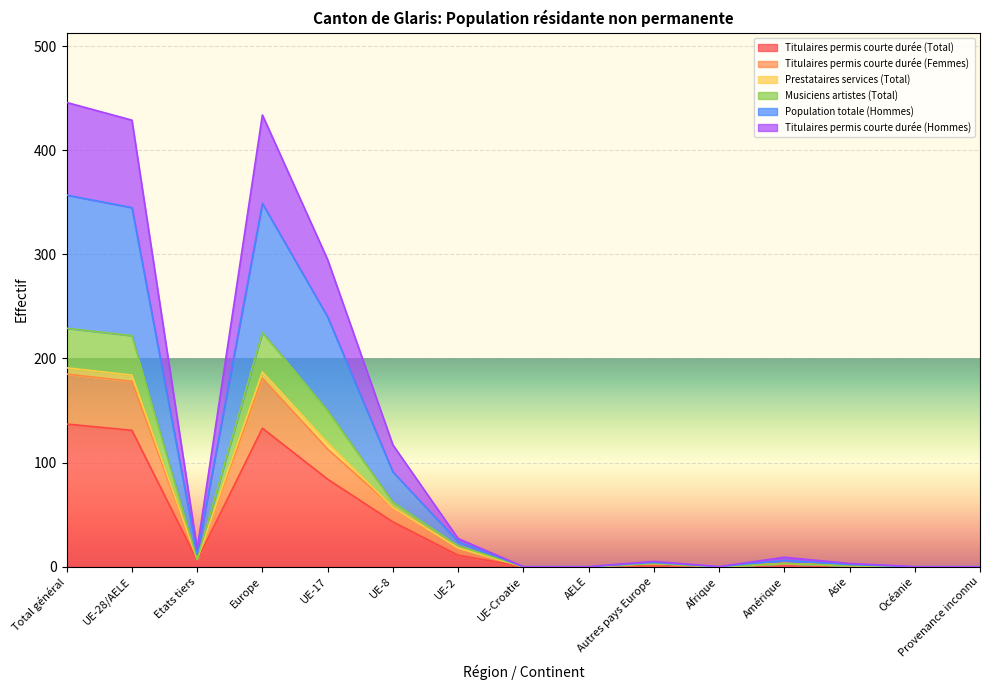

What is the label of the 12th point from the left?

Amérique